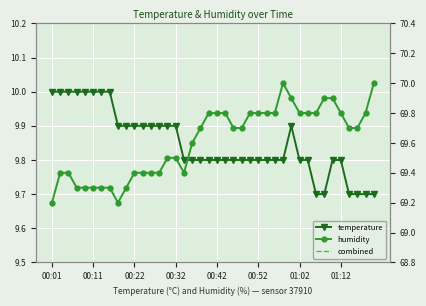

True or false: humidity and temperature cross at least once.

False